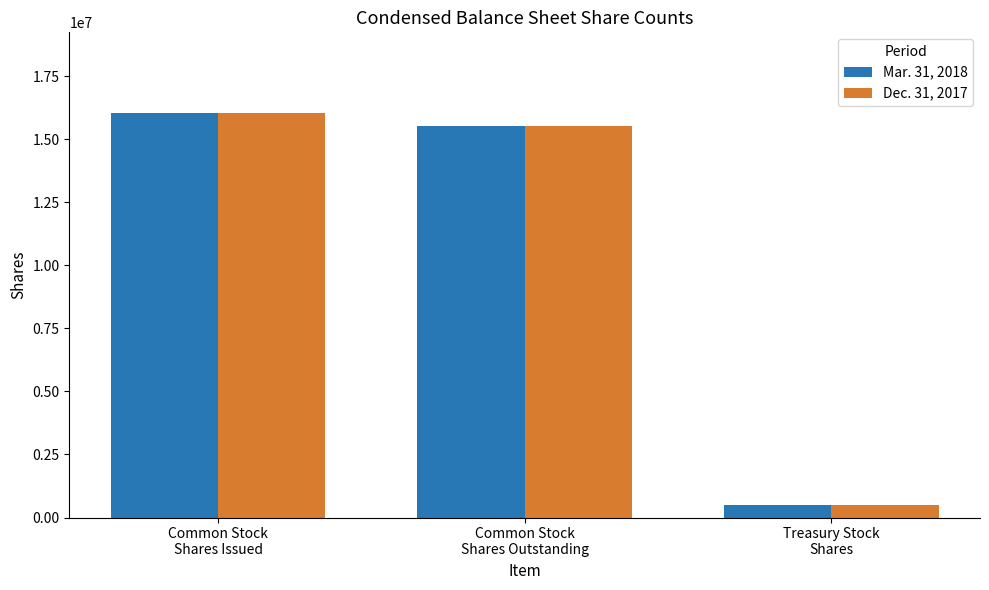

What is the maximum value shown in the chart?

16033862